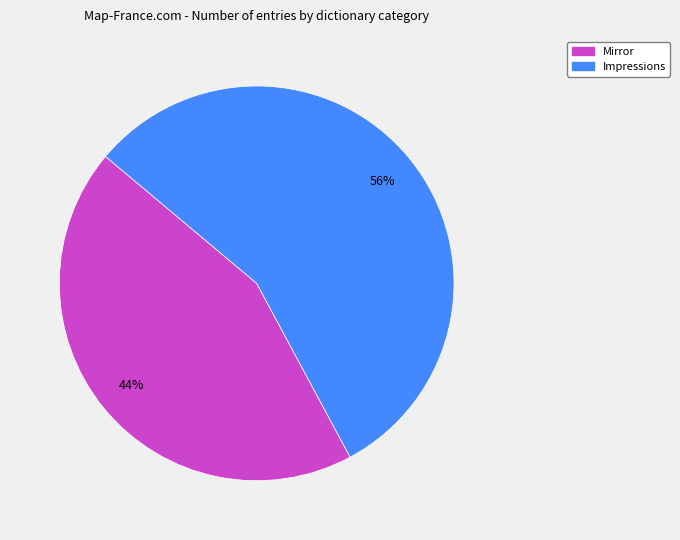

How many slices are in this pie chart?

2